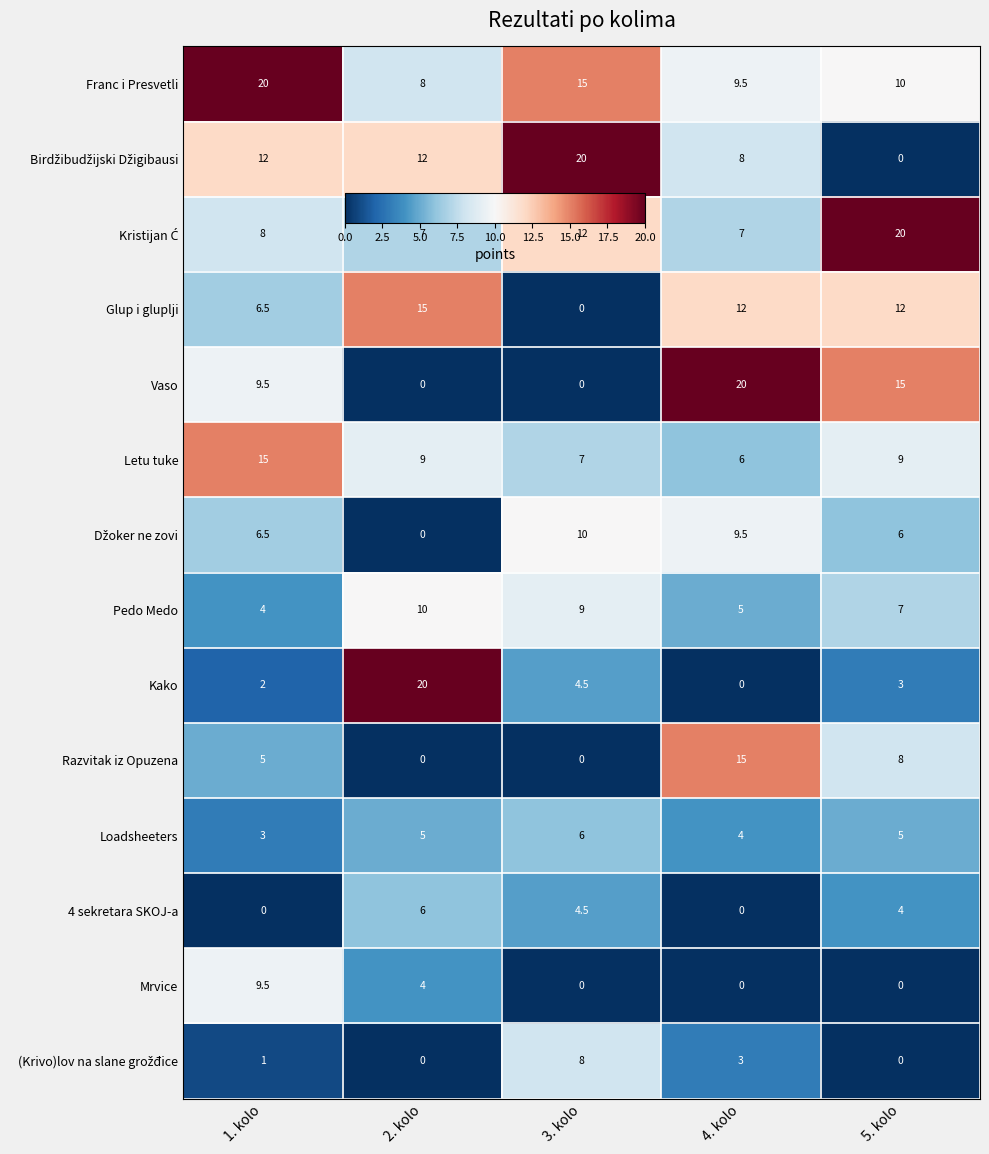

Count the Razvitak iz Opuzena values in the range 0 to 8.

4